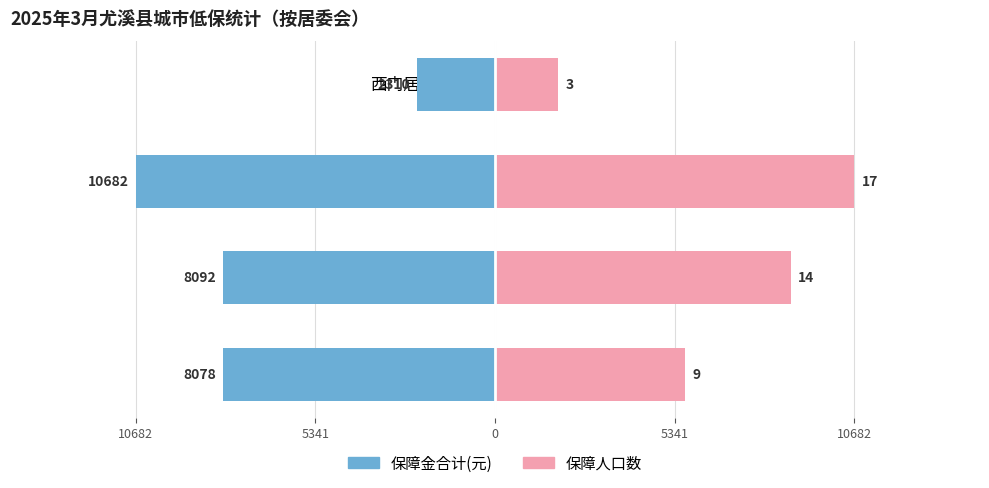

How many bars are there in each group?

2